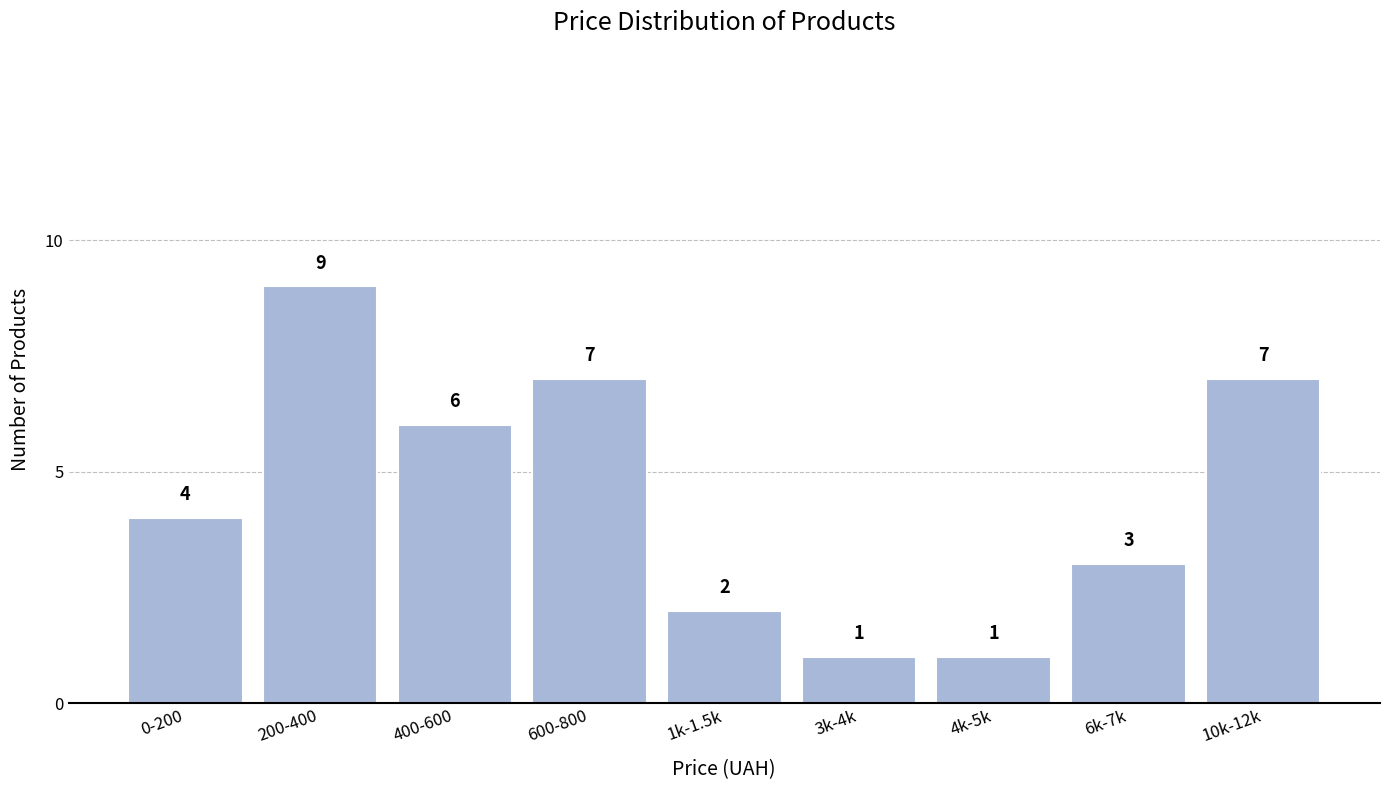

Reading left to right, what are all the values shown in this chart?

4	9	6	7	2	1	1	3	7